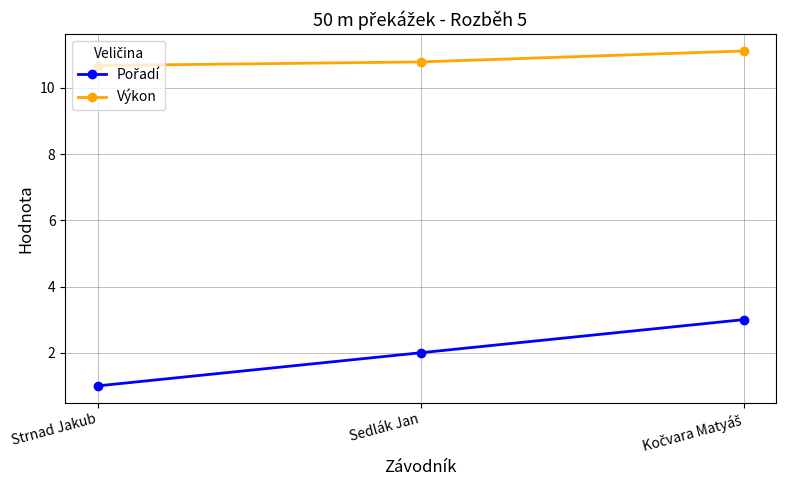

What is the total value across all series at Sedlák Jan?

12.8